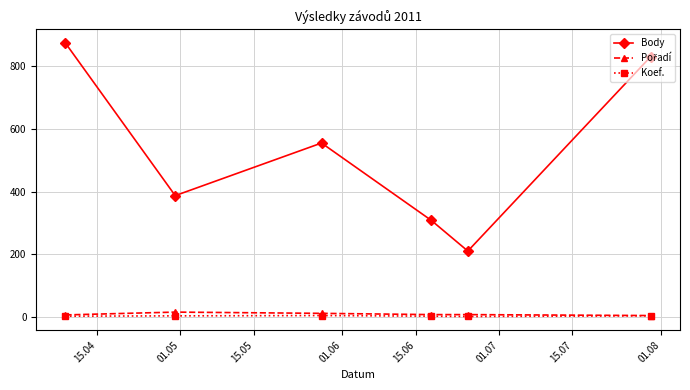

What is the difference between the second highest and second lowest values in the Koef. series?

1